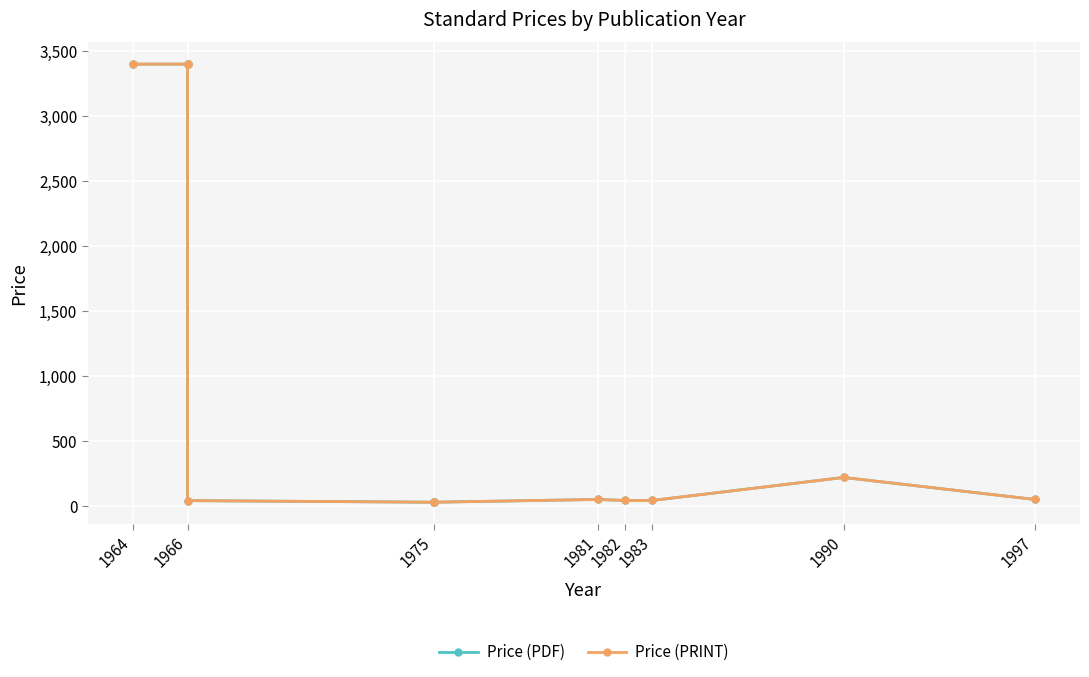

What is the total value across all series at 1982?

86.0